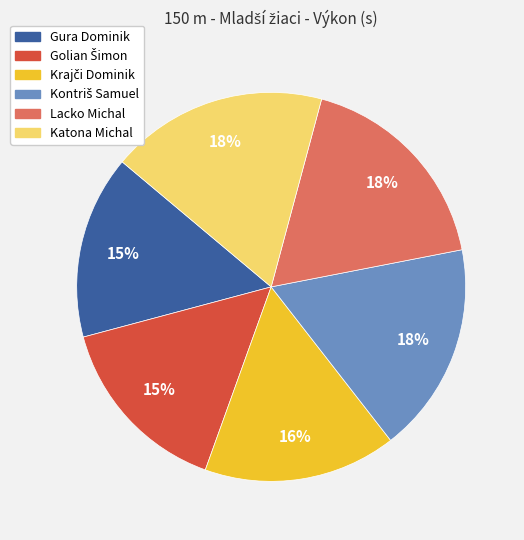

Is there any slice that represents more than half of the pie?

No